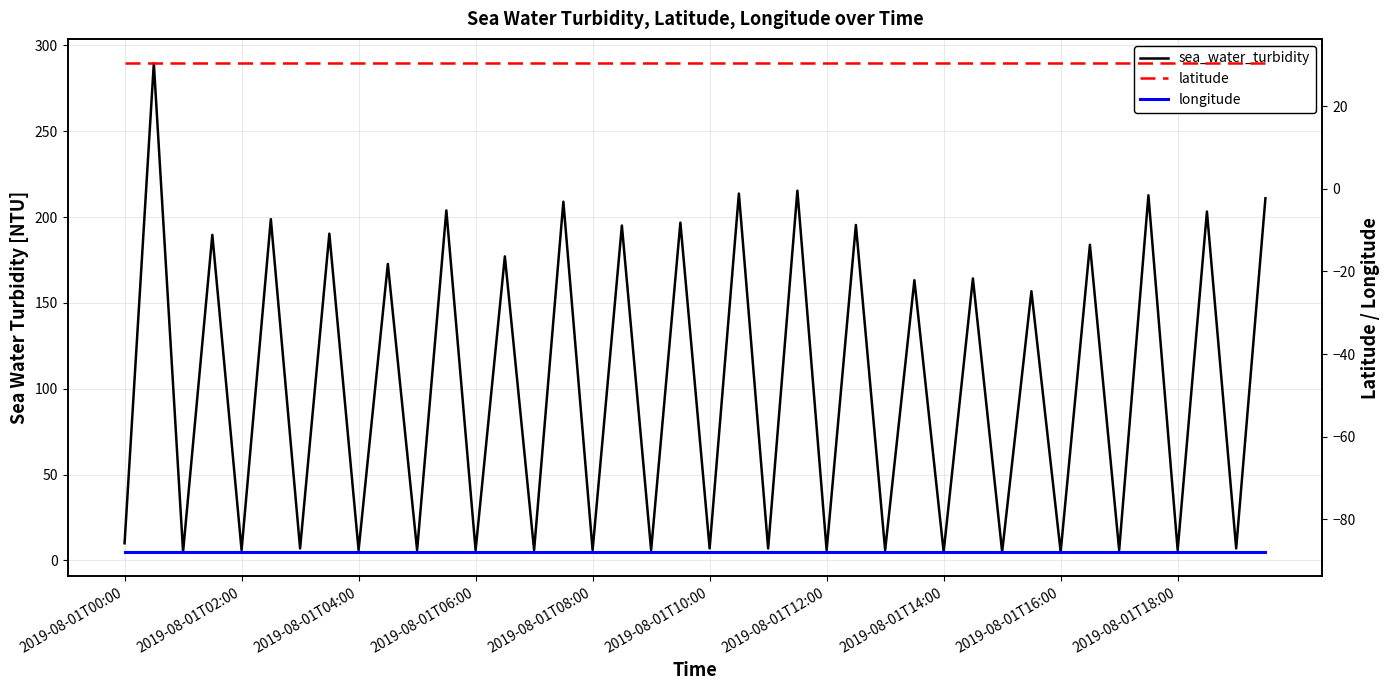

Rank the series at 2019-08-01T12:00 from highest to lowest value.

latitude, sea_water_turbidity, longitude